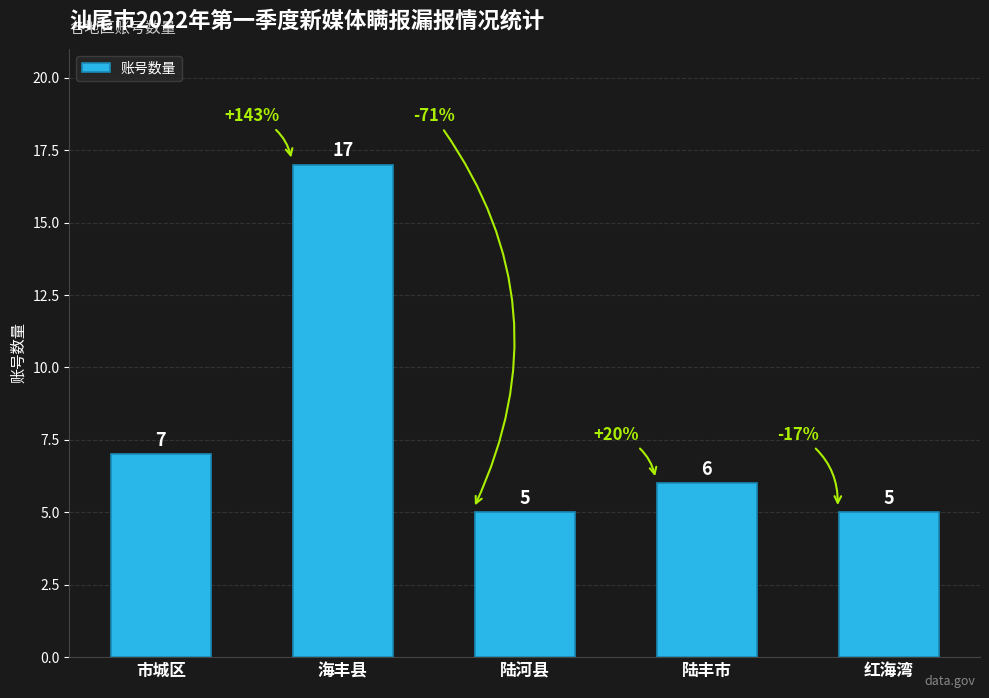

What is the greatest value displayed?

17